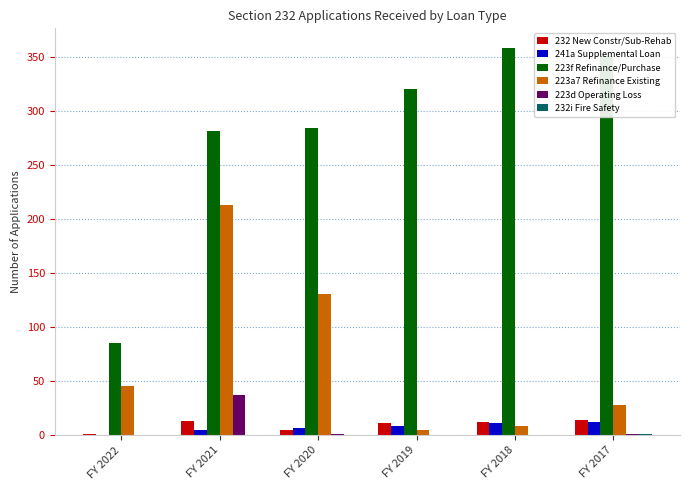

What is the maximum value for 232 New Constr/Sub-Rehab?

14